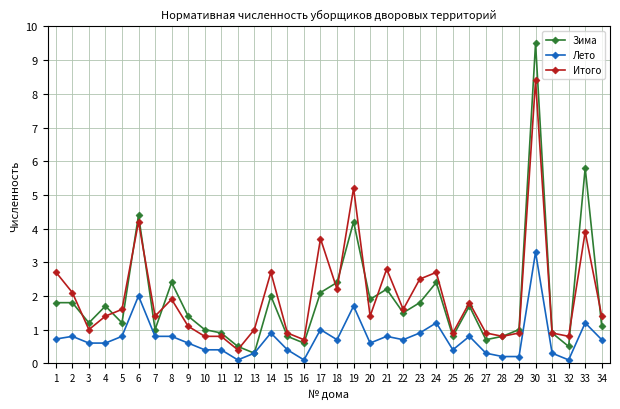

What is the smallest value displayed?

0.1